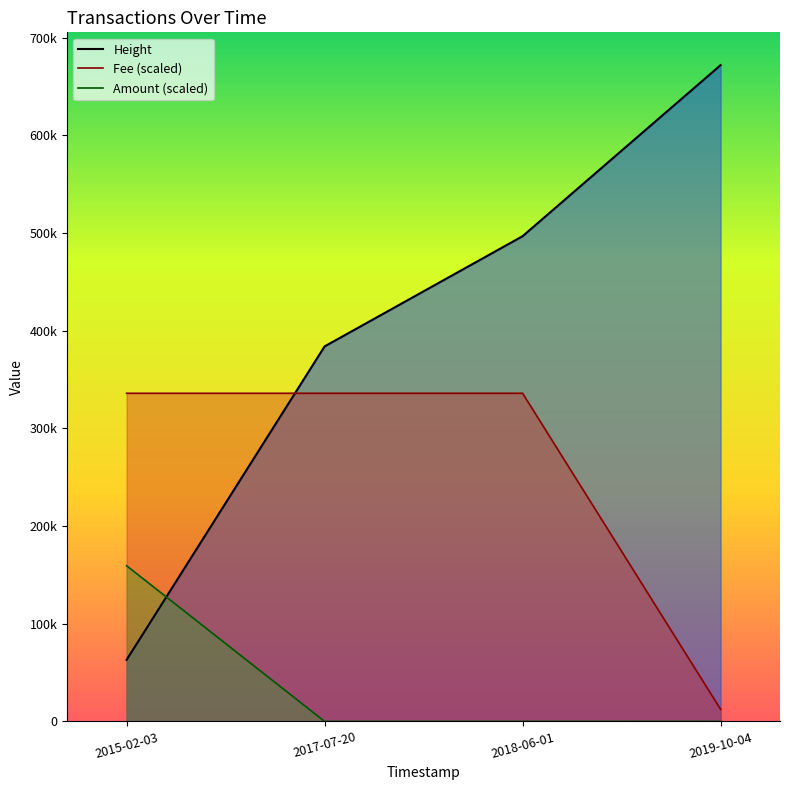

What is the sum of all Amount (scaled) values?

159380.0